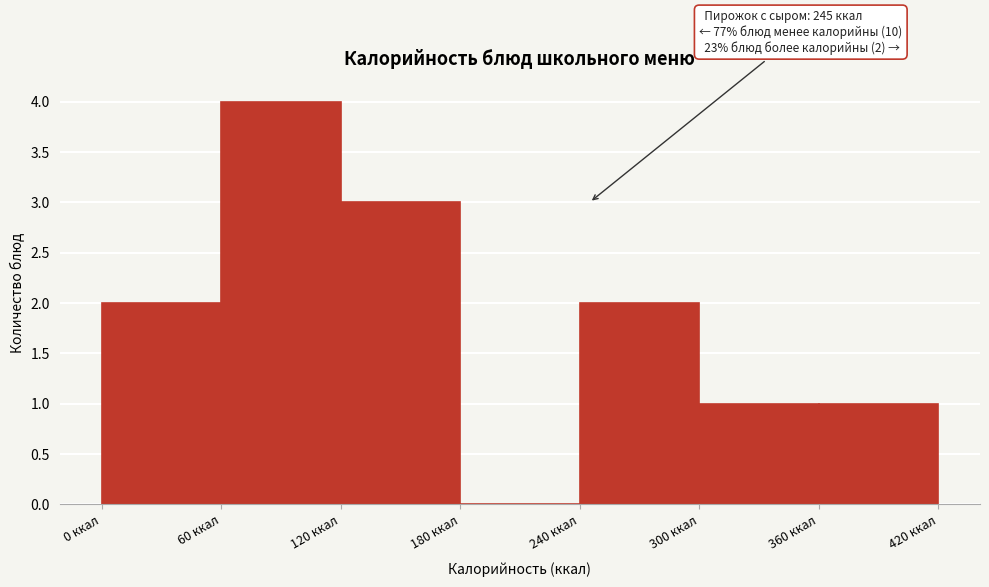

Over which range of the x-axis is the bar tallest?

60 to 120